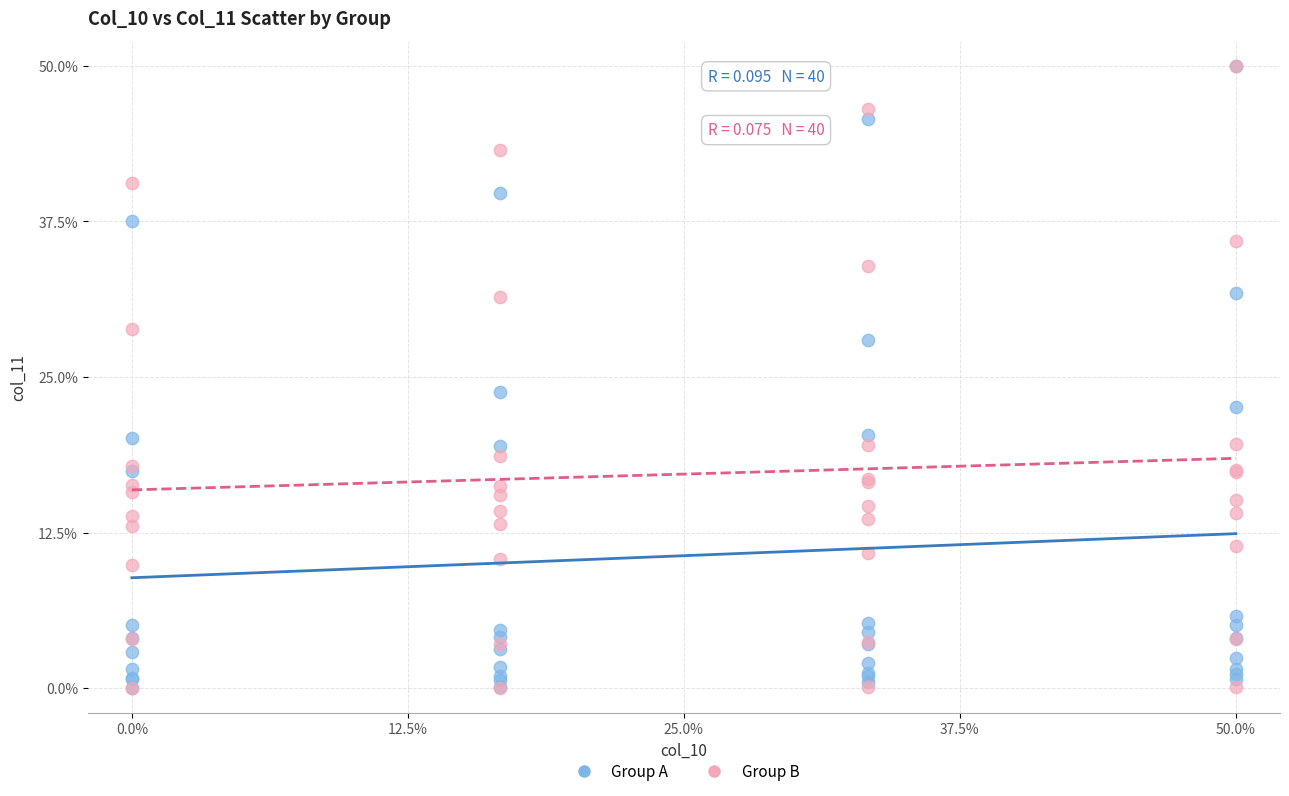

In the Group A series, what Y value is closest to 25?

23.8